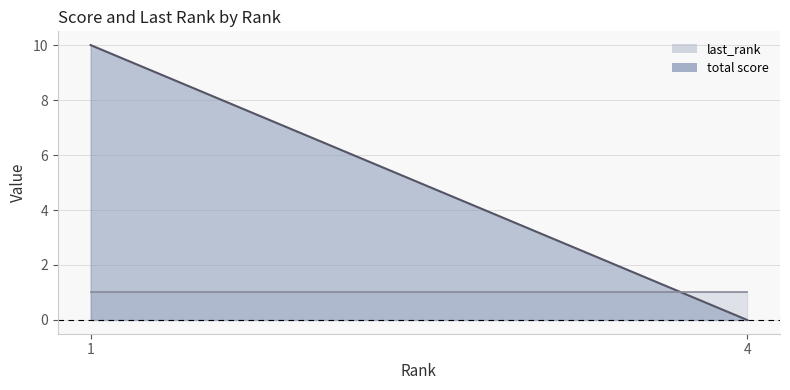

Does the chart have visible grid lines?

Yes